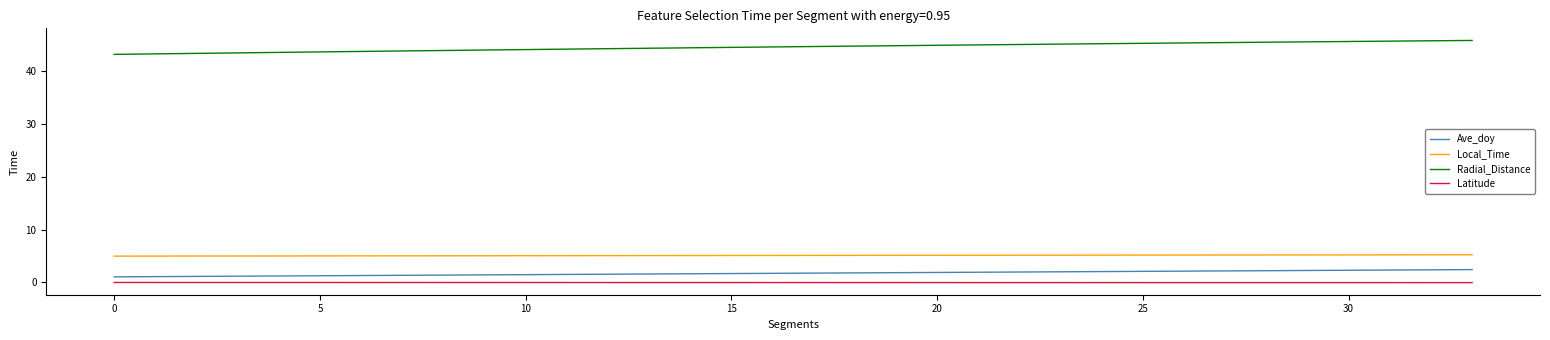

Does the chart display data point markers on the line(s)?

No